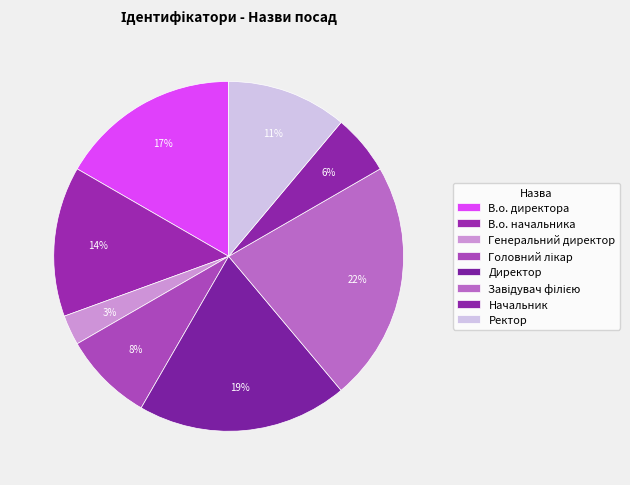

Count the number of slices in the pie.

8